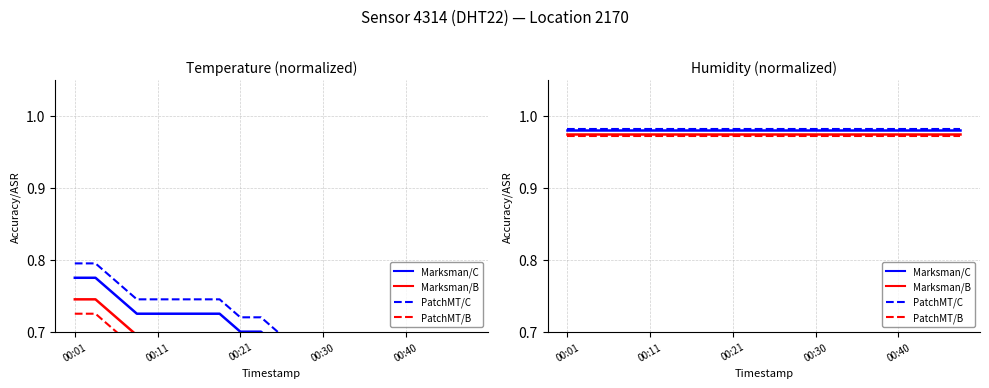

Which series has the largest total across all categories?

PatchMT/C